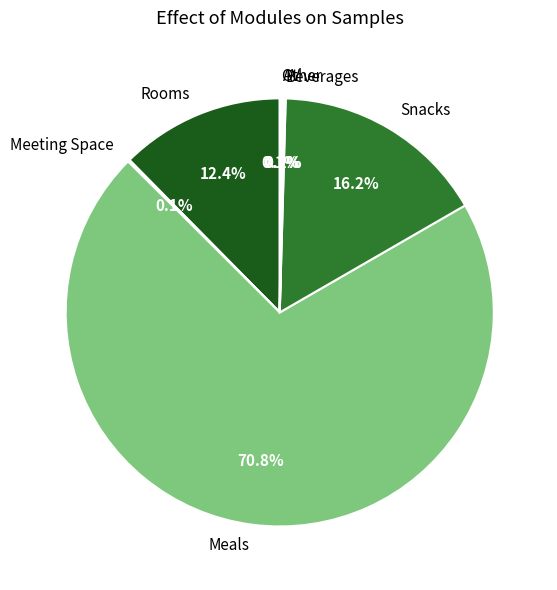

To the nearest percent, what is the average slice percentage?

14%